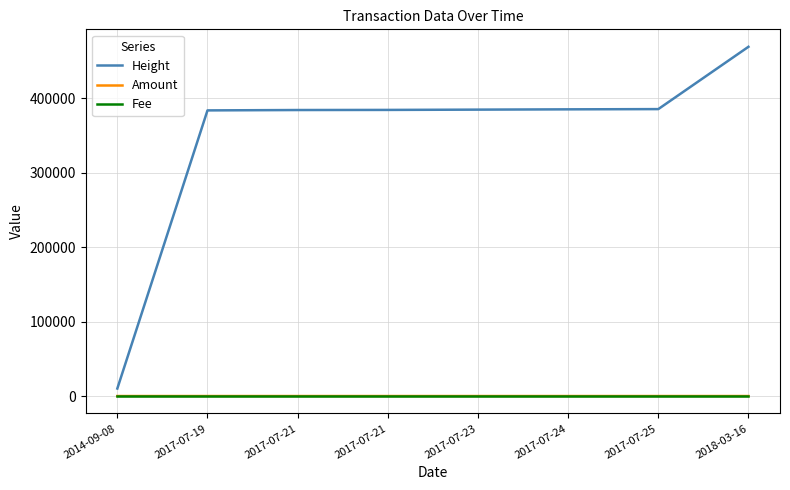

Is it true that Height equals 88972 at 2017-07-25?

False